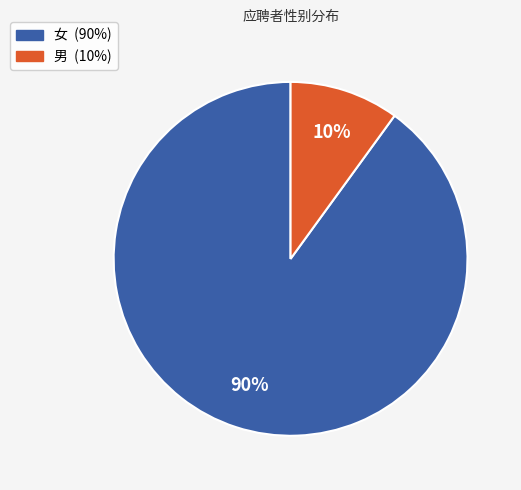

Combined, do 男 and 女 account for over 50%?

Yes